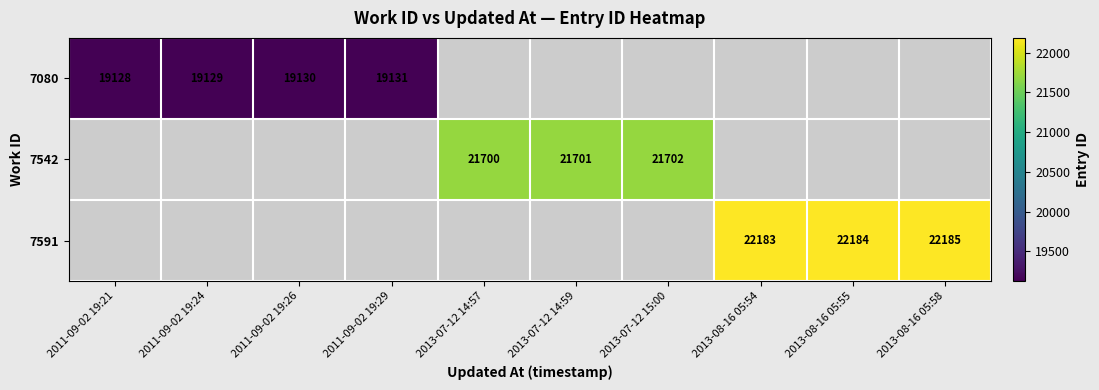

At which category does the chart reach its minimum across all series?

2011-09-02 19:21